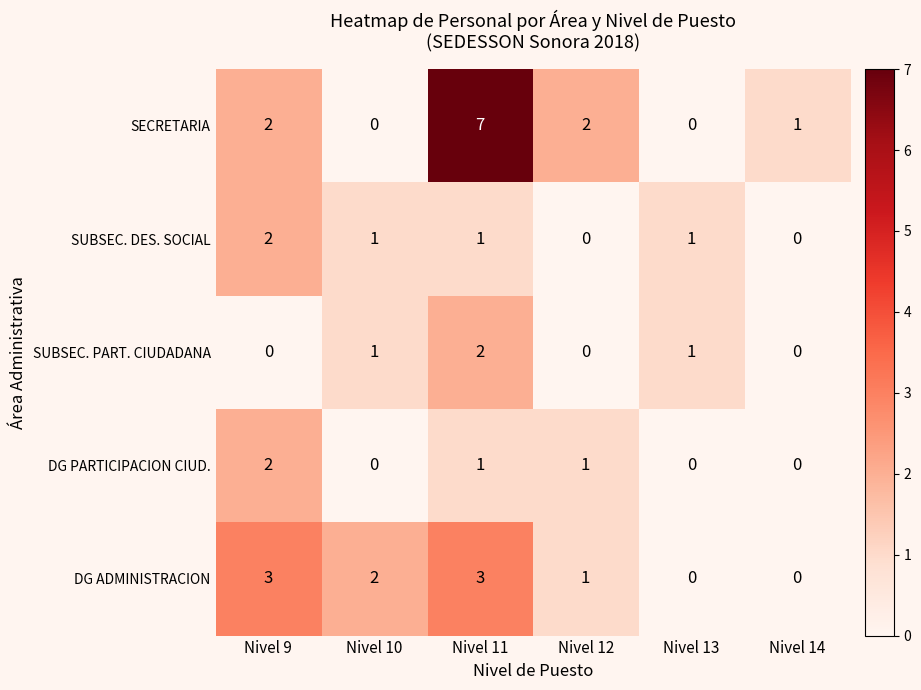

What is the total value across all series at Nivel 11?

14